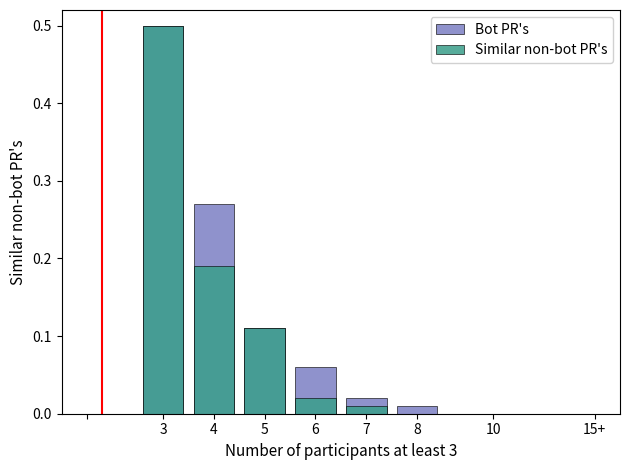

What is the difference between the maximum and minimum values in the Similar non-bot PR's series?

0.5